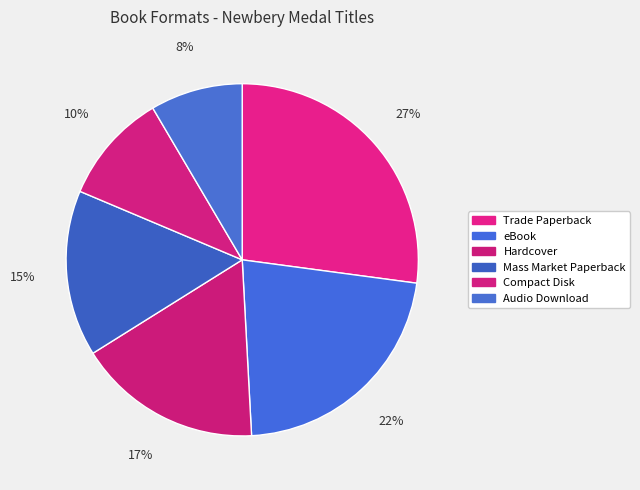

What is the ratio of the value at Hardcover to the value at Mass Market Paperback?

1.1